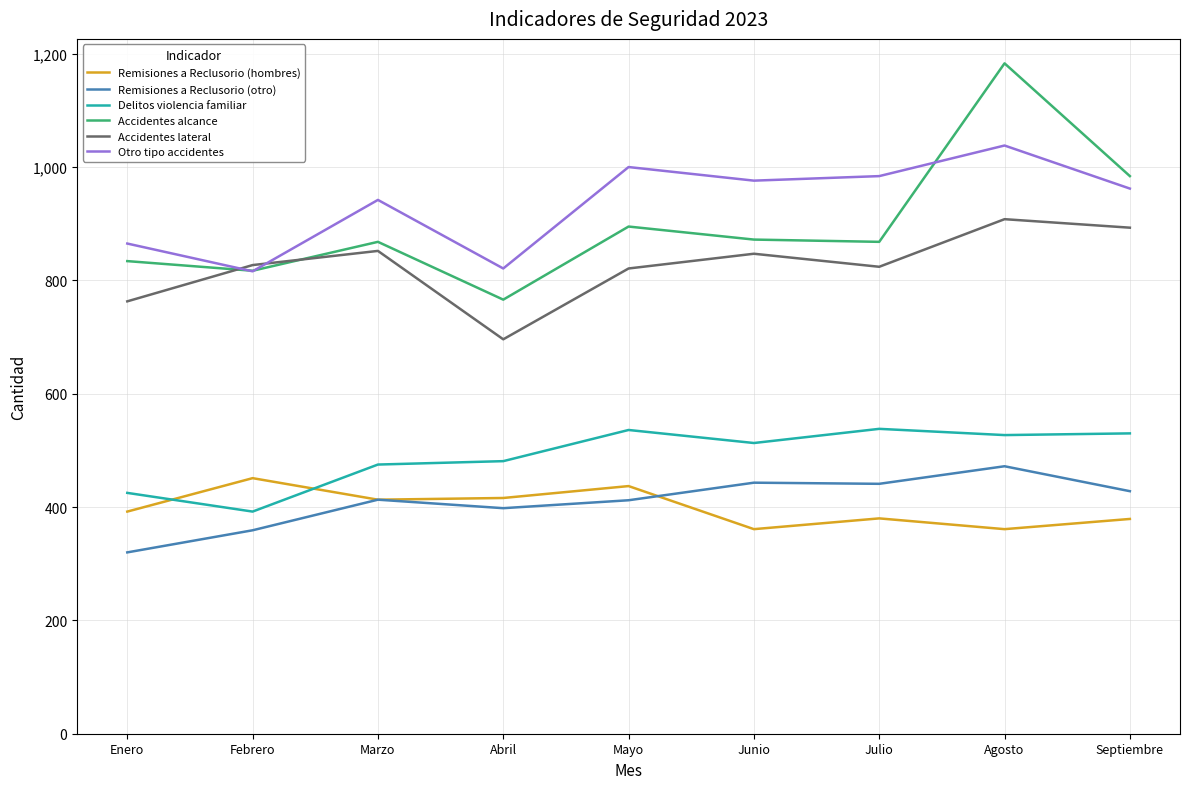

True or false: Accidentes alcance and Remisiones a Reclusorio (hombres) cross at least once.

False